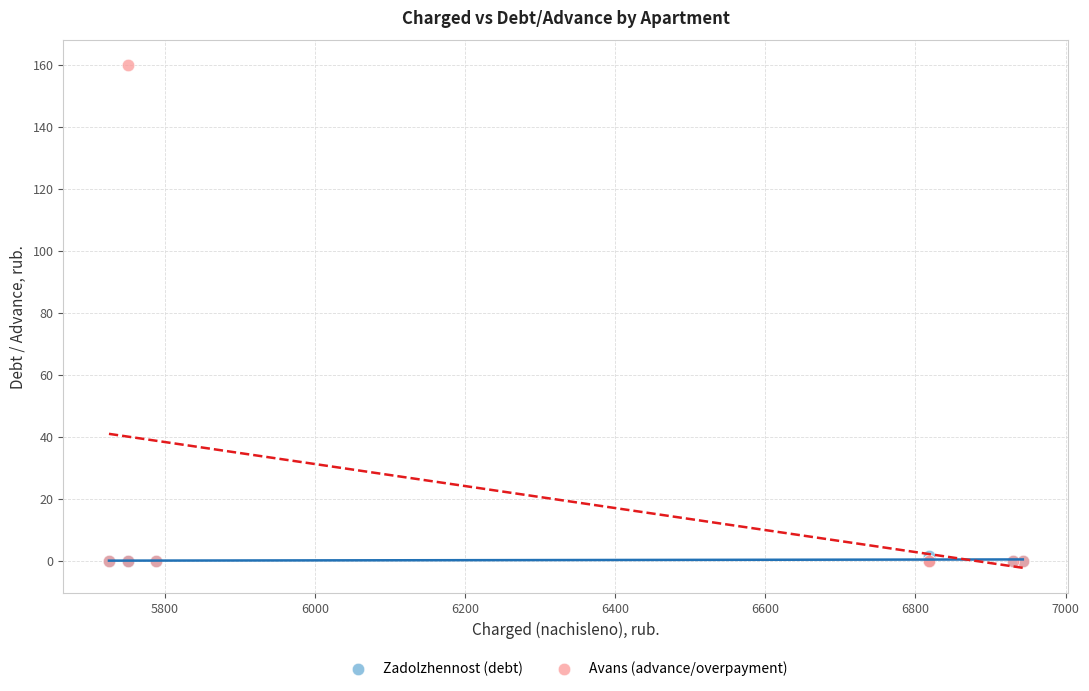

What are all the series names shown in the legend?

Zadolzhennost (debt), Avans (advance/overpayment)